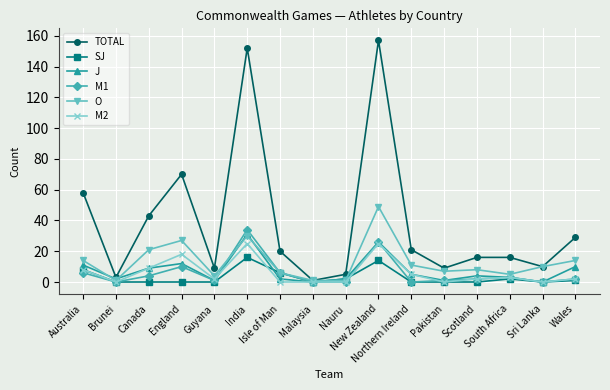

At which label does SJ reach its peak?

India